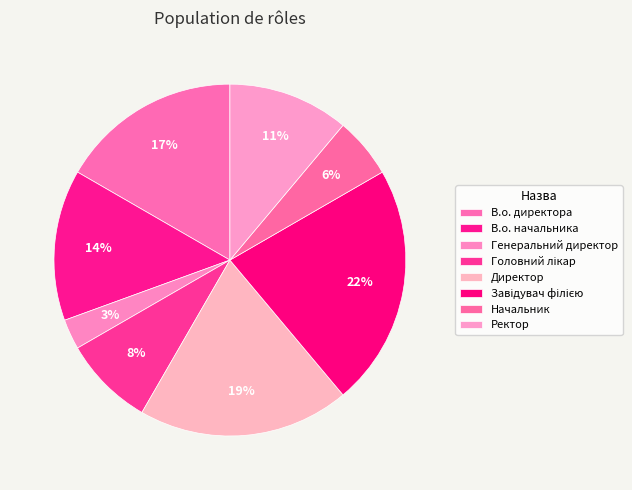

Count the number of slices in the pie.

8